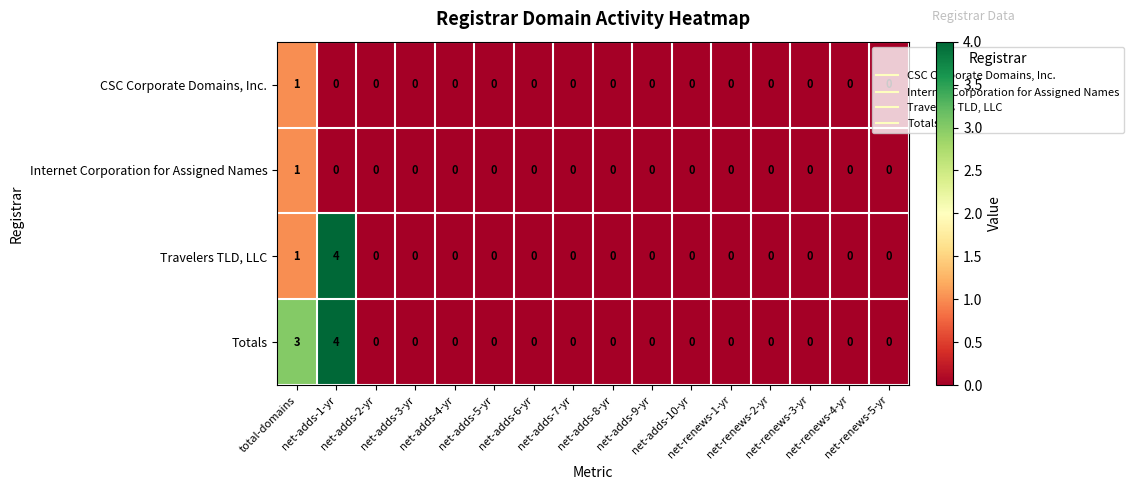

How many Travelers TLD, LLC values are between 0 and 1?

15